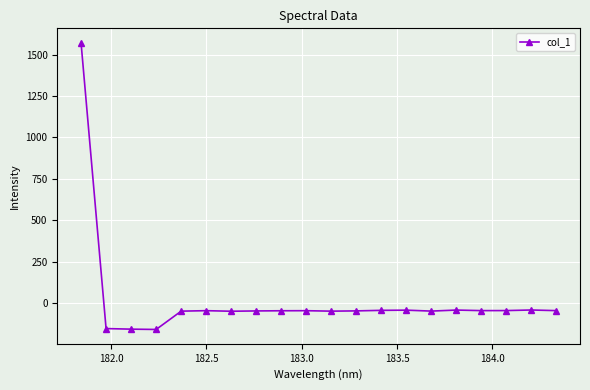

What is the minimum value shown in the chart?

-159.0